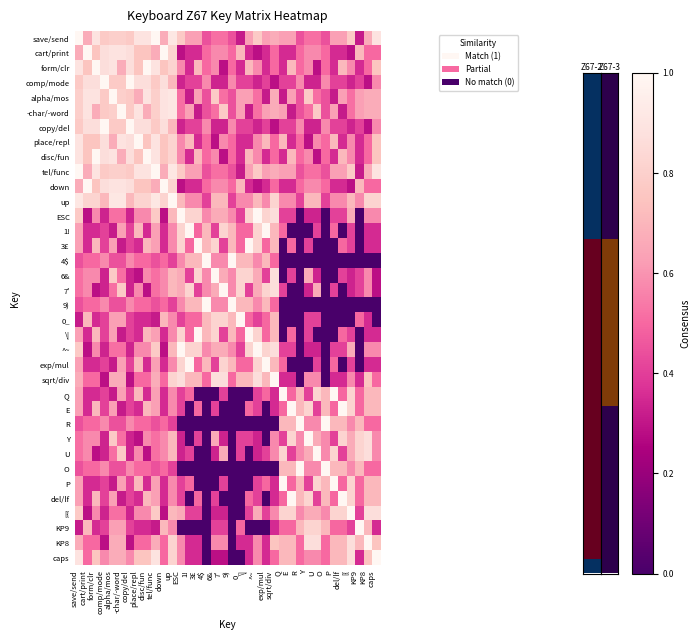

Reading right to left, what are all the values shown in this chart?

save/send: caps=0.9	KP8=0.7	KP9=0.3	[{=0.8	del/lf=0.6	P=0.6	O=0.4	U=0.5	Y=0.5	R=0.4	E=0.6	Q=0.6	sqrt/div=0.7	exp/mul=0.6	^~=0.8	\|=0.6	0_=0.3	9)=0.4	7'=0.5	6&=0.5	4$=0.4	3£=0.6	1!=0.6	ESC=0.8	up=0.9	down=0.7	tel/func=1.0	disc/fun=0.9	place/repl=0.9	copy/del=0.8	-char/-word=0.8	alpha/mos=0.8	comp/mode=0.8	form/clr=0.9	cart/print=0.7	save/send=1.0
cart/print: caps=0.5	KP8=0.5	KP9=0.7	[{=0.3	del/lf=0.4	P=0.4	O=0.5	U=0.6	Y=0.6	R=0.5	E=0.4	Q=0.4	sqrt/div=0.5	exp/mul=0.4	^~=0.3	\|=0.4	0_=0.7	9)=0.5	7'=0.6	6&=0.6	4$=0.5	3£=0.4	1!=0.4	ESC=0.3	up=0.8	down=1.0	tel/func=0.7	disc/fun=0.8	place/repl=0.8	copy/del=0.9	-char/-word=0.9	alpha/mos=0.9	comp/mode=0.9	form/clr=0.8	cart/print=1.0	save/send=0.7
form/clr: caps=0.8	KP8=0.5	KP9=0.4	[{=0.6	del/lf=0.7	P=0.4	O=0.5	U=0.3	Y=0.6	R=0.5	E=0.7	Q=0.4	sqrt/div=0.5	exp/mul=0.4	^~=0.6	\|=0.7	0_=0.4	9)=0.5	7'=0.3	6&=0.6	4$=0.5	3£=0.7	1!=0.4	ESC=0.6	up=0.8	down=0.8	tel/func=0.9	disc/fun=1.0	place/repl=0.8	copy/del=0.9	-char/-word=0.7	alpha/mos=0.9	comp/mode=0.9	form/clr=1.0	cart/print=0.8	save/send=0.9
comp/mode: caps=0.6	KP8=0.3	KP9=0.4	[{=0.3	del/lf=0.4	P=0.4	O=0.6	U=0.3	Y=0.3	R=0.6	E=0.4	Q=0.4	sqrt/div=0.3	exp/mul=0.4	^~=0.3	\|=0.4	0_=0.4	9)=0.6	7'=0.3	6&=0.3	4$=0.6	3£=0.4	1!=0.4	ESC=0.3	up=0.7	down=0.9	tel/func=0.8	disc/fun=0.9	place/repl=0.9	copy/del=1.0	-char/-word=0.8	alpha/mos=0.8	comp/mode=1.0	form/clr=0.9	cart/print=0.9	save/send=0.8
alpha/mos: caps=0.7	KP8=0.7	KP9=0.6	[{=0.5	del/lf=0.6	P=0.3	O=0.4	U=0.5	Y=0.8	R=0.4	E=0.6	Q=0.3	sqrt/div=0.7	exp/mul=0.3	^~=0.5	\|=0.6	0_=0.6	9)=0.4	7'=0.5	6&=0.8	4$=0.4	3£=0.6	1!=0.3	ESC=0.5	up=0.9	down=0.9	tel/func=0.8	disc/fun=0.9	place/repl=0.7	copy/del=0.8	-char/-word=0.8	alpha/mos=1.0	comp/mode=0.8	form/clr=0.9	cart/print=0.9	save/send=0.8
-char/-word: caps=0.7	KP8=0.7	KP9=0.6	[{=0.5	del/lf=0.3	P=0.6	O=0.4	U=0.8	Y=0.5	R=0.4	E=0.3	Q=0.6	sqrt/div=0.7	exp/mul=0.6	^~=0.5	\|=0.3	0_=0.6	9)=0.4	7'=0.8	6&=0.5	4$=0.4	3£=0.3	1!=0.6	ESC=0.5	up=0.9	down=0.9	tel/func=0.8	disc/fun=0.7	place/repl=0.9	copy/del=0.8	-char/-word=1.0	alpha/mos=0.8	comp/mode=0.8	form/clr=0.7	cart/print=0.9	save/send=0.8
copy/del: caps=0.6	KP8=0.3	KP9=0.4	[{=0.3	del/lf=0.4	P=0.4	O=0.6	U=0.3	Y=0.3	R=0.6	E=0.4	Q=0.4	sqrt/div=0.3	exp/mul=0.4	^~=0.3	\|=0.4	0_=0.4	9)=0.6	7'=0.3	6&=0.3	4$=0.6	3£=0.4	1!=0.4	ESC=0.3	up=0.7	down=0.9	tel/func=0.8	disc/fun=0.9	place/repl=0.9	copy/del=1.0	-char/-word=0.8	alpha/mos=0.8	comp/mode=1.0	form/clr=0.9	cart/print=0.9	save/send=0.8
place/repl: caps=0.8	KP8=0.5	KP9=0.4	[{=0.6	del/lf=0.4	P=0.7	O=0.5	U=0.6	Y=0.3	R=0.5	E=0.4	Q=0.7	sqrt/div=0.5	exp/mul=0.7	^~=0.6	\|=0.4	0_=0.4	9)=0.5	7'=0.6	6&=0.3	4$=0.5	3£=0.4	1!=0.7	ESC=0.6	up=0.8	down=0.8	tel/func=0.9	disc/fun=0.8	place/repl=1.0	copy/del=0.9	-char/-word=0.9	alpha/mos=0.7	comp/mode=0.9	form/clr=0.8	cart/print=0.8	save/send=0.9
disc/fun: caps=0.8	KP8=0.5	KP9=0.4	[{=0.6	del/lf=0.7	P=0.4	O=0.5	U=0.3	Y=0.6	R=0.5	E=0.7	Q=0.4	sqrt/div=0.5	exp/mul=0.4	^~=0.6	\|=0.7	0_=0.4	9)=0.5	7'=0.3	6&=0.6	4$=0.5	3£=0.7	1!=0.4	ESC=0.6	up=0.8	down=0.8	tel/func=0.9	disc/fun=1.0	place/repl=0.8	copy/del=0.9	-char/-word=0.7	alpha/mos=0.9	comp/mode=0.9	form/clr=1.0	cart/print=0.8	save/send=0.9
tel/func: caps=0.9	KP8=0.7	KP9=0.3	[{=0.8	del/lf=0.6	P=0.6	O=0.4	U=0.5	Y=0.5	R=0.4	E=0.6	Q=0.6	sqrt/div=0.7	exp/mul=0.6	^~=0.8	\|=0.6	0_=0.3	9)=0.4	7'=0.5	6&=0.5	4$=0.4	3£=0.6	1!=0.6	ESC=0.8	up=0.9	down=0.7	tel/func=1.0	disc/fun=0.9	place/repl=0.9	copy/del=0.8	-char/-word=0.8	alpha/mos=0.8	comp/mode=0.8	form/clr=0.9	cart/print=0.7	save/send=1.0
down: caps=0.5	KP8=0.5	KP9=0.7	[{=0.3	del/lf=0.4	P=0.4	O=0.5	U=0.6	Y=0.6	R=0.5	E=0.4	Q=0.4	sqrt/div=0.5	exp/mul=0.4	^~=0.3	\|=0.4	0_=0.7	9)=0.5	7'=0.6	6&=0.6	4$=0.5	3£=0.4	1!=0.4	ESC=0.3	up=0.8	down=1.0	tel/func=0.7	disc/fun=0.8	place/repl=0.8	copy/del=0.9	-char/-word=0.9	alpha/mos=0.9	comp/mode=0.9	form/clr=0.8	cart/print=1.0	save/send=0.7
up: caps=0.8	KP8=0.8	KP9=0.6	[{=0.7	del/lf=0.6	P=0.6	O=0.4	U=0.7	Y=0.7	R=0.4	E=0.6	Q=0.6	sqrt/div=0.8	exp/mul=0.6	^~=0.7	\|=0.6	0_=0.6	9)=0.4	7'=0.7	6&=0.7	4$=0.4	3£=0.6	1!=0.6	ESC=0.7	up=1.0	down=0.8	tel/func=0.9	disc/fun=0.8	place/repl=0.8	copy/del=0.7	-char/-word=0.9	alpha/mos=0.9	comp/mode=0.7	form/clr=0.8	cart/print=0.8	save/send=0.9
ESC: caps=0.6	KP8=0.6	KP9=0.0	[{=0.7	del/lf=0.4	P=0.4	O=0.0	U=0.3	Y=0.3	R=0.0	E=0.4	Q=0.4	sqrt/div=0.9	exp/mul=0.8	^~=1.0	\|=0.8	0_=0.4	9)=0.6	7'=0.7	6&=0.7	4$=0.6	3£=0.8	1!=0.8	ESC=1.0	up=0.7	down=0.3	tel/func=0.8	disc/fun=0.6	place/repl=0.6	copy/del=0.3	-char/-word=0.5	alpha/mos=0.5	comp/mode=0.3	form/clr=0.6	cart/print=0.3	save/send=0.8
1!: caps=0.4	KP8=0.4	KP9=0.0	[{=0.4	del/lf=0.0	P=0.5	O=0.0	U=0.4	Y=0.0	R=0.0	E=0.0	Q=0.5	sqrt/div=0.7	exp/mul=1.0	^~=0.8	\|=0.5	0_=0.5	9)=0.7	7'=0.8	6&=0.4	4$=0.7	3£=0.5	1!=1.0	ESC=0.8	up=0.6	down=0.4	tel/func=0.6	disc/fun=0.4	place/repl=0.7	copy/del=0.4	-char/-word=0.6	alpha/mos=0.3	comp/mode=0.4	form/clr=0.4	cart/print=0.4	save/send=0.6
3£: caps=0.4	KP8=0.4	KP9=0.0	[{=0.4	del/lf=0.5	P=0.0	O=0.0	U=0.0	Y=0.4	R=0.0	E=0.5	Q=0.0	sqrt/div=0.7	exp/mul=0.5	^~=0.8	\|=1.0	0_=0.5	9)=0.7	7'=0.4	6&=0.8	4$=0.7	3£=1.0	1!=0.5	ESC=0.8	up=0.6	down=0.4	tel/func=0.6	disc/fun=0.7	place/repl=0.4	copy/del=0.4	-char/-word=0.3	alpha/mos=0.6	comp/mode=0.4	form/clr=0.7	cart/print=0.4	save/send=0.6
4$: caps=0.0	KP8=0.0	KP9=0.0	[{=0.0	del/lf=0.0	P=0.0	O=0.0	U=0.0	Y=0.0	R=0.0	E=0.0	Q=0.0	sqrt/div=0.5	exp/mul=0.7	^~=0.6	\|=0.7	0_=0.7	9)=1.0	7'=0.6	6&=0.6	4$=1.0	3£=0.7	1!=0.7	ESC=0.6	up=0.4	down=0.5	tel/func=0.4	disc/fun=0.5	place/repl=0.5	copy/del=0.6	-char/-word=0.4	alpha/mos=0.4	comp/mode=0.6	form/clr=0.5	cart/print=0.5	save/send=0.4
6&: caps=0.3	KP8=0.6	KP9=0.4	[{=0.3	del/lf=0.4	P=0.0	O=0.0	U=0.3	Y=0.7	R=0.0	E=0.4	Q=0.0	sqrt/div=0.9	exp/mul=0.4	^~=0.7	\|=0.8	0_=0.8	9)=0.6	7'=0.7	6&=1.0	4$=0.6	3£=0.8	1!=0.4	ESC=0.7	up=0.7	down=0.6	tel/func=0.5	disc/fun=0.6	place/repl=0.3	copy/del=0.3	-char/-word=0.5	alpha/mos=0.8	comp/mode=0.3	form/clr=0.6	cart/print=0.6	save/send=0.5
7': caps=0.3	KP8=0.6	KP9=0.4	[{=0.3	del/lf=0.0	P=0.4	O=0.0	U=0.7	Y=0.3	R=0.0	E=0.0	Q=0.4	sqrt/div=0.9	exp/mul=0.8	^~=0.7	\|=0.4	0_=0.8	9)=0.6	7'=1.0	6&=0.7	4$=0.6	3£=0.4	1!=0.8	ESC=0.7	up=0.7	down=0.6	tel/func=0.5	disc/fun=0.3	place/repl=0.6	copy/del=0.3	-char/-word=0.8	alpha/mos=0.5	comp/mode=0.3	form/clr=0.3	cart/print=0.6	save/send=0.5
9): caps=0.0	KP8=0.0	KP9=0.0	[{=0.0	del/lf=0.0	P=0.0	O=0.0	U=0.0	Y=0.0	R=0.0	E=0.0	Q=0.0	sqrt/div=0.5	exp/mul=0.7	^~=0.6	\|=0.7	0_=0.7	9)=1.0	7'=0.6	6&=0.6	4$=1.0	3£=0.7	1!=0.7	ESC=0.6	up=0.4	down=0.5	tel/func=0.4	disc/fun=0.5	place/repl=0.5	copy/del=0.6	-char/-word=0.4	alpha/mos=0.4	comp/mode=0.6	form/clr=0.5	cart/print=0.5	save/send=0.4
0_: caps=0.0	KP8=0.4	KP9=0.5	[{=0.0	del/lf=0.0	P=0.0	O=0.0	U=0.4	Y=0.4	R=0.0	E=0.0	Q=0.0	sqrt/div=0.7	exp/mul=0.5	^~=0.4	\|=0.5	0_=1.0	9)=0.7	7'=0.8	6&=0.8	4$=0.7	3£=0.5	1!=0.5	ESC=0.4	up=0.6	down=0.7	tel/func=0.3	disc/fun=0.4	place/repl=0.4	copy/del=0.4	-char/-word=0.6	alpha/mos=0.6	comp/mode=0.4	form/clr=0.4	cart/print=0.7	save/send=0.3
\|: caps=0.4	KP8=0.4	KP9=0.0	[{=0.4	del/lf=0.5	P=0.0	O=0.0	U=0.0	Y=0.4	R=0.0	E=0.5	Q=0.0	sqrt/div=0.7	exp/mul=0.5	^~=0.8	\|=1.0	0_=0.5	9)=0.7	7'=0.4	6&=0.8	4$=0.7	3£=1.0	1!=0.5	ESC=0.8	up=0.6	down=0.4	tel/func=0.6	disc/fun=0.7	place/repl=0.4	copy/del=0.4	-char/-word=0.3	alpha/mos=0.6	comp/mode=0.4	form/clr=0.7	cart/print=0.4	save/send=0.6
^~: caps=0.6	KP8=0.6	KP9=0.0	[{=0.7	del/lf=0.4	P=0.4	O=0.0	U=0.3	Y=0.3	R=0.0	E=0.4	Q=0.4	sqrt/div=0.9	exp/mul=0.8	^~=1.0	\|=0.8	0_=0.4	9)=0.6	7'=0.7	6&=0.7	4$=0.6	3£=0.8	1!=0.8	ESC=1.0	up=0.7	down=0.3	tel/func=0.8	disc/fun=0.6	place/repl=0.6	copy/del=0.3	-char/-word=0.5	alpha/mos=0.5	comp/mode=0.3	form/clr=0.6	cart/print=0.3	save/send=0.8
exp/mul: caps=0.4	KP8=0.4	KP9=0.0	[{=0.4	del/lf=0.0	P=0.5	O=0.0	U=0.4	Y=0.0	R=0.0	E=0.0	Q=0.5	sqrt/div=0.7	exp/mul=1.0	^~=0.8	\|=0.5	0_=0.5	9)=0.7	7'=0.8	6&=0.4	4$=0.7	3£=0.5	1!=1.0	ESC=0.8	up=0.6	down=0.4	tel/func=0.6	disc/fun=0.4	place/repl=0.7	copy/del=0.4	-char/-word=0.6	alpha/mos=0.3	comp/mode=0.4	form/clr=0.4	cart/print=0.4	save/send=0.6
sqrt/div: caps=0.5	KP8=0.8	KP9=0.4	[{=0.6	del/lf=0.4	P=0.4	O=0.0	U=0.6	Y=0.6	R=0.0	E=0.4	Q=0.4	sqrt/div=1.0	exp/mul=0.7	^~=0.9	\|=0.7	0_=0.7	9)=0.5	7'=0.9	6&=0.9	4$=0.5	3£=0.7	1!=0.7	ESC=0.9	up=0.8	down=0.5	tel/func=0.7	disc/fun=0.5	place/repl=0.5	copy/del=0.3	-char/-word=0.7	alpha/mos=0.7	comp/mode=0.3	form/clr=0.5	cart/print=0.5	save/send=0.7
Q: caps=0.7	KP8=0.7	KP9=0.5	[{=0.8	del/lf=0.5	P=1.0	O=0.7	U=0.8	Y=0.4	R=0.7	E=0.5	Q=1.0	sqrt/div=0.4	exp/mul=0.5	^~=0.4	\|=0.0	0_=0.0	9)=0.0	7'=0.4	6&=0.0	4$=0.0	3£=0.0	1!=0.5	ESC=0.4	up=0.6	down=0.4	tel/func=0.6	disc/fun=0.4	place/repl=0.7	copy/del=0.4	-char/-word=0.6	alpha/mos=0.3	comp/mode=0.4	form/clr=0.4	cart/print=0.4	save/send=0.6
E: caps=0.7	KP8=0.7	KP9=0.5	[{=0.8	del/lf=1.0	P=0.5	O=0.7	U=0.4	Y=0.8	R=0.7	E=1.0	Q=0.5	sqrt/div=0.4	exp/mul=0.0	^~=0.4	\|=0.5	0_=0.0	9)=0.0	7'=0.0	6&=0.4	4$=0.0	3£=0.5	1!=0.0	ESC=0.4	up=0.6	down=0.4	tel/func=0.6	disc/fun=0.7	place/repl=0.4	copy/del=0.4	-char/-word=0.3	alpha/mos=0.6	comp/mode=0.4	form/clr=0.7	cart/print=0.4	save/send=0.6
R: caps=0.5	KP8=0.5	KP9=0.7	[{=0.6	del/lf=0.7	P=0.7	O=1.0	U=0.6	Y=0.6	R=1.0	E=0.7	Q=0.7	sqrt/div=0.0	exp/mul=0.0	^~=0.0	\|=0.0	0_=0.0	9)=0.0	7'=0.0	6&=0.0	4$=0.0	3£=0.0	1!=0.0	ESC=0.0	up=0.4	down=0.5	tel/func=0.4	disc/fun=0.5	place/repl=0.5	copy/del=0.6	-char/-word=0.4	alpha/mos=0.4	comp/mode=0.6	form/clr=0.5	cart/print=0.5	save/send=0.4
Y: caps=0.6	KP8=0.9	KP9=0.8	[{=0.7	del/lf=0.8	P=0.4	O=0.6	U=0.7	Y=1.0	R=0.6	E=0.8	Q=0.4	sqrt/div=0.6	exp/mul=0.0	^~=0.3	\|=0.4	0_=0.4	9)=0.0	7'=0.3	6&=0.7	4$=0.0	3£=0.4	1!=0.0	ESC=0.3	up=0.7	down=0.6	tel/func=0.5	disc/fun=0.6	place/repl=0.3	copy/del=0.3	-char/-word=0.5	alpha/mos=0.8	comp/mode=0.3	form/clr=0.6	cart/print=0.6	save/send=0.5
U: caps=0.6	KP8=0.9	KP9=0.8	[{=0.7	del/lf=0.4	P=0.8	O=0.6	U=1.0	Y=0.7	R=0.6	E=0.4	Q=0.8	sqrt/div=0.6	exp/mul=0.4	^~=0.3	\|=0.0	0_=0.4	9)=0.0	7'=0.7	6&=0.3	4$=0.0	3£=0.0	1!=0.4	ESC=0.3	up=0.7	down=0.6	tel/func=0.5	disc/fun=0.3	place/repl=0.6	copy/del=0.3	-char/-word=0.8	alpha/mos=0.5	comp/mode=0.3	form/clr=0.3	cart/print=0.6	save/send=0.5
O: caps=0.5	KP8=0.5	KP9=0.7	[{=0.6	del/lf=0.7	P=0.7	O=1.0	U=0.6	Y=0.6	R=1.0	E=0.7	Q=0.7	sqrt/div=0.0	exp/mul=0.0	^~=0.0	\|=0.0	0_=0.0	9)=0.0	7'=0.0	6&=0.0	4$=0.0	3£=0.0	1!=0.0	ESC=0.0	up=0.4	down=0.5	tel/func=0.4	disc/fun=0.5	place/repl=0.5	copy/del=0.6	-char/-word=0.4	alpha/mos=0.4	comp/mode=0.6	form/clr=0.5	cart/print=0.5	save/send=0.4
P: caps=0.7	KP8=0.7	KP9=0.5	[{=0.8	del/lf=0.5	P=1.0	O=0.7	U=0.8	Y=0.4	R=0.7	E=0.5	Q=1.0	sqrt/div=0.4	exp/mul=0.5	^~=0.4	\|=0.0	0_=0.0	9)=0.0	7'=0.4	6&=0.0	4$=0.0	3£=0.0	1!=0.5	ESC=0.4	up=0.6	down=0.4	tel/func=0.6	disc/fun=0.4	place/repl=0.7	copy/del=0.4	-char/-word=0.6	alpha/mos=0.3	comp/mode=0.4	form/clr=0.4	cart/print=0.4	save/send=0.6
del/lf: caps=0.7	KP8=0.7	KP9=0.5	[{=0.8	del/lf=1.0	P=0.5	O=0.7	U=0.4	Y=0.8	R=0.7	E=1.0	Q=0.5	sqrt/div=0.4	exp/mul=0.0	^~=0.4	\|=0.5	0_=0.0	9)=0.0	7'=0.0	6&=0.4	4$=0.0	3£=0.5	1!=0.0	ESC=0.4	up=0.6	down=0.4	tel/func=0.6	disc/fun=0.7	place/repl=0.4	copy/del=0.4	-char/-word=0.3	alpha/mos=0.6	comp/mode=0.4	form/clr=0.7	cart/print=0.4	save/send=0.6
[{: caps=0.9	KP8=0.9	KP9=0.4	[{=1.0	del/lf=0.8	P=0.8	O=0.6	U=0.7	Y=0.7	R=0.6	E=0.8	Q=0.8	sqrt/div=0.6	exp/mul=0.4	^~=0.7	\|=0.4	0_=0.0	9)=0.0	7'=0.3	6&=0.3	4$=0.0	3£=0.4	1!=0.4	ESC=0.7	up=0.7	down=0.3	tel/func=0.8	disc/fun=0.6	place/repl=0.6	copy/del=0.3	-char/-word=0.5	alpha/mos=0.5	comp/mode=0.3	form/clr=0.6	cart/print=0.3	save/send=0.8
KP9: caps=0.4	KP8=0.7	KP9=1.0	[{=0.4	del/lf=0.5	P=0.5	O=0.7	U=0.8	Y=0.8	R=0.7	E=0.5	Q=0.5	sqrt/div=0.4	exp/mul=0.0	^~=0.0	\|=0.0	0_=0.5	9)=0.0	7'=0.4	6&=0.4	4$=0.0	3£=0.0	1!=0.0	ESC=0.0	up=0.6	down=0.7	tel/func=0.3	disc/fun=0.4	place/repl=0.4	copy/del=0.4	-char/-word=0.6	alpha/mos=0.6	comp/mode=0.4	form/clr=0.4	cart/print=0.7	save/send=0.3
KP8: caps=0.8	KP8=1.0	KP9=0.7	[{=0.9	del/lf=0.7	P=0.7	O=0.5	U=0.9	Y=0.9	R=0.5	E=0.7	Q=0.7	sqrt/div=0.8	exp/mul=0.4	^~=0.6	\|=0.4	0_=0.4	9)=0.0	7'=0.6	6&=0.6	4$=0.0	3£=0.4	1!=0.4	ESC=0.6	up=0.8	down=0.5	tel/func=0.7	disc/fun=0.5	place/repl=0.5	copy/del=0.3	-char/-word=0.7	alpha/mos=0.7	comp/mode=0.3	form/clr=0.5	cart/print=0.5	save/send=0.7
caps: caps=1.0	KP8=0.8	KP9=0.4	[{=0.9	del/lf=0.7	P=0.7	O=0.5	U=0.6	Y=0.6	R=0.5	E=0.7	Q=0.7	sqrt/div=0.5	exp/mul=0.4	^~=0.6	\|=0.4	0_=0.0	9)=0.0	7'=0.3	6&=0.3	4$=0.0	3£=0.4	1!=0.4	ESC=0.6	up=0.8	down=0.5	tel/func=0.9	disc/fun=0.8	place/repl=0.8	copy/del=0.6	-char/-word=0.7	alpha/mos=0.7	comp/mode=0.6	form/clr=0.8	cart/print=0.5	save/send=0.9